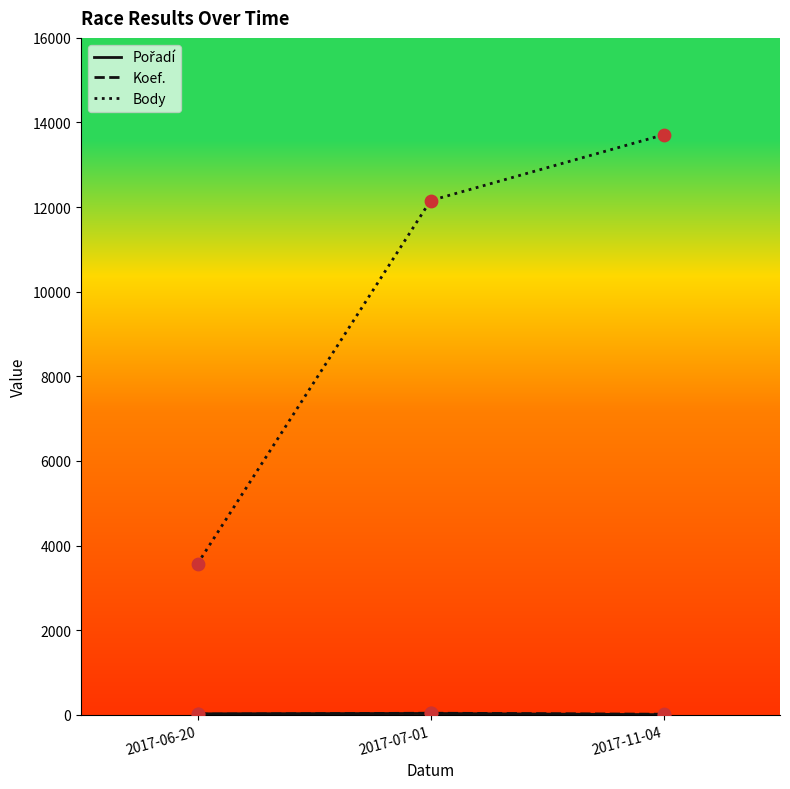

What is the total value across all series at 2017-11-04?

13722